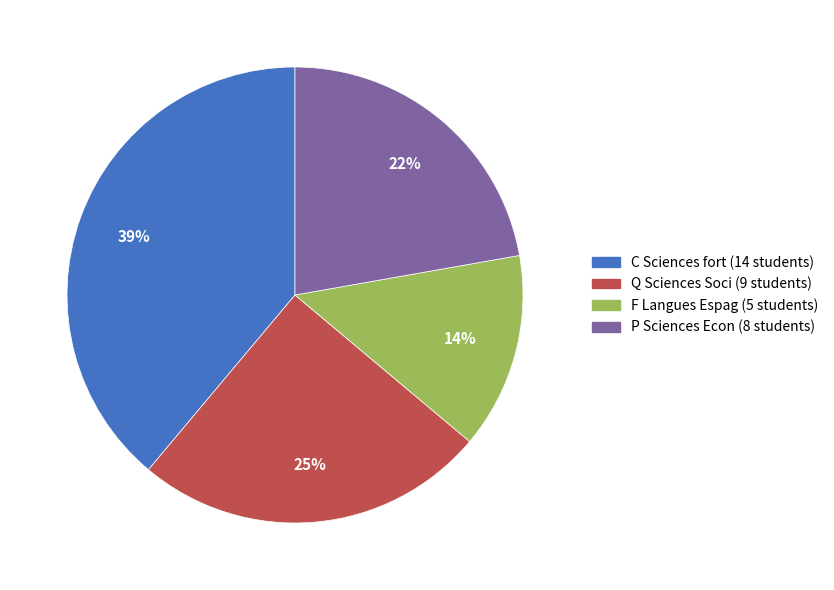

Does C Sciences fort account for over 50% of the chart?

No